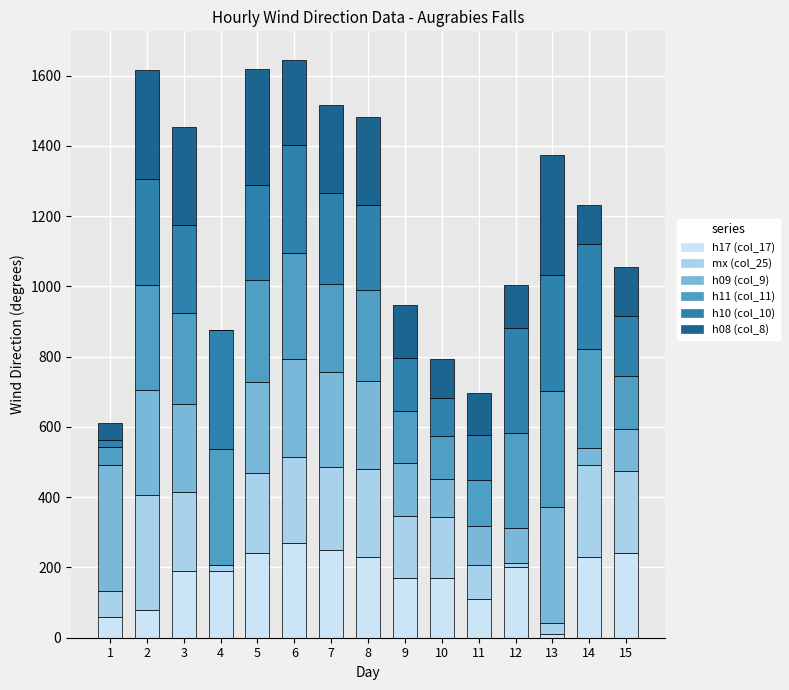

How many series are shown in this chart?

6